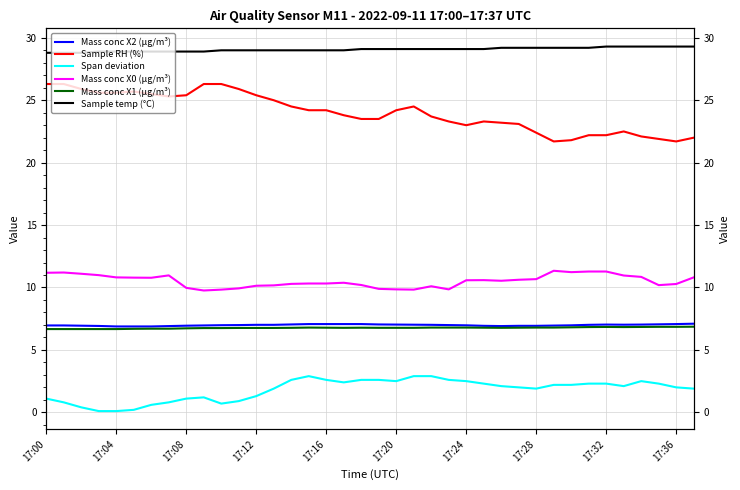

True or false: Mass conc X2 (μg/m³) and Mass conc X0 (μg/m³) cross at least once.

False